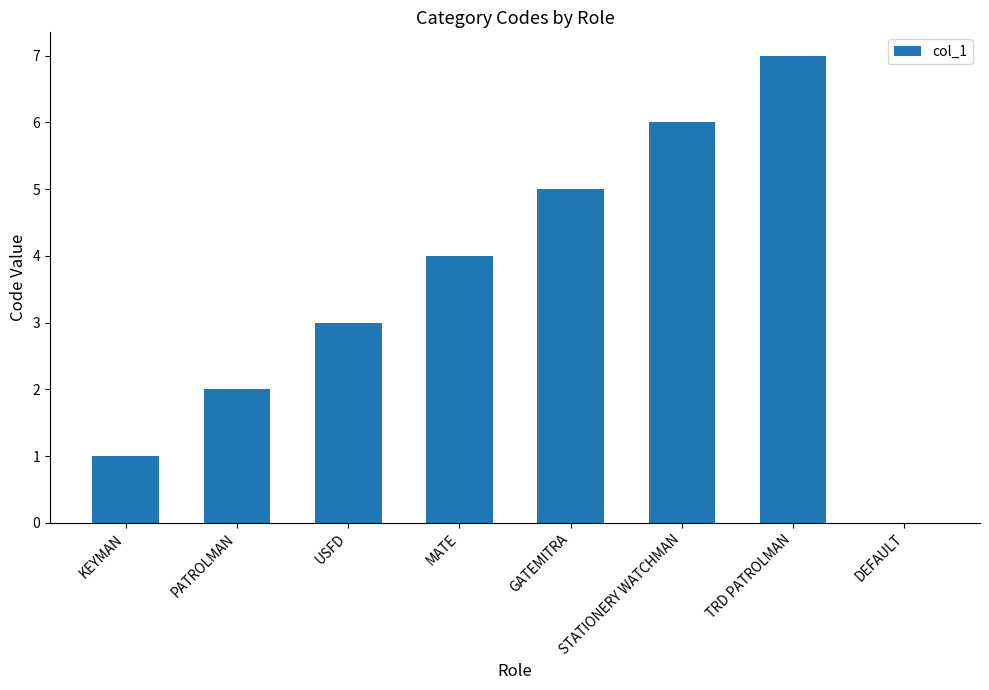

Read the value at USFD.

3